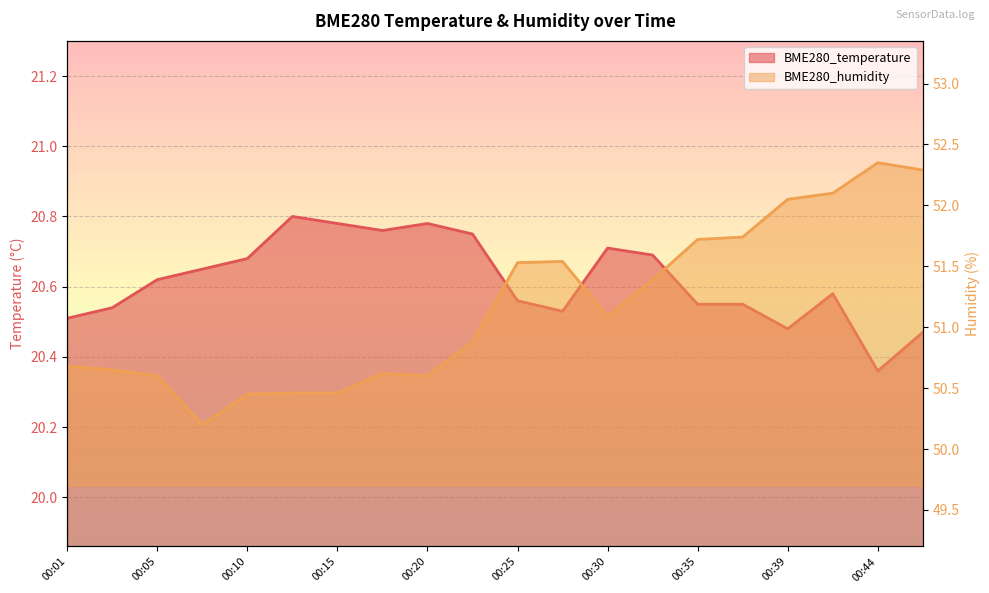

What is the value of the BME280_humidity point at the 6th from the left?

50.5